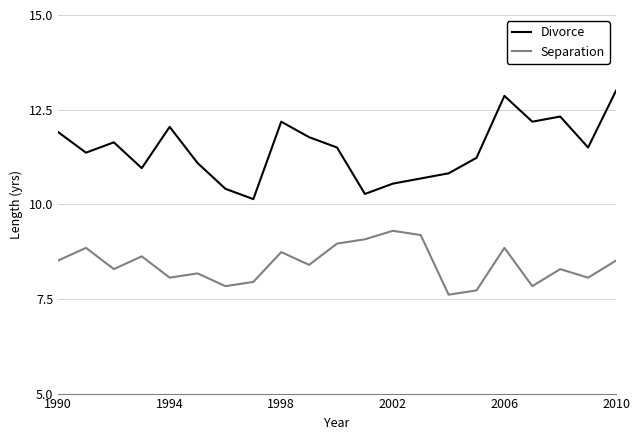

Which series has the widest spread of values?

Divorce